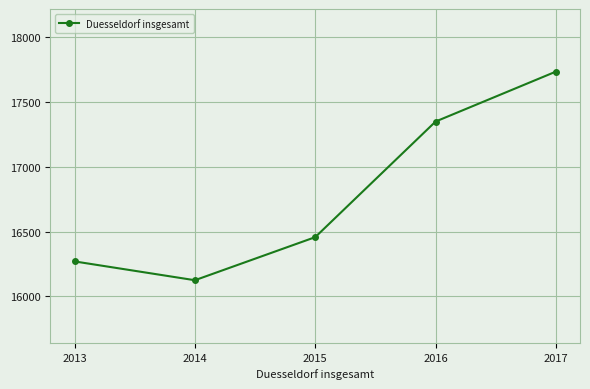

What is the value of the 4th point from the left?

17348